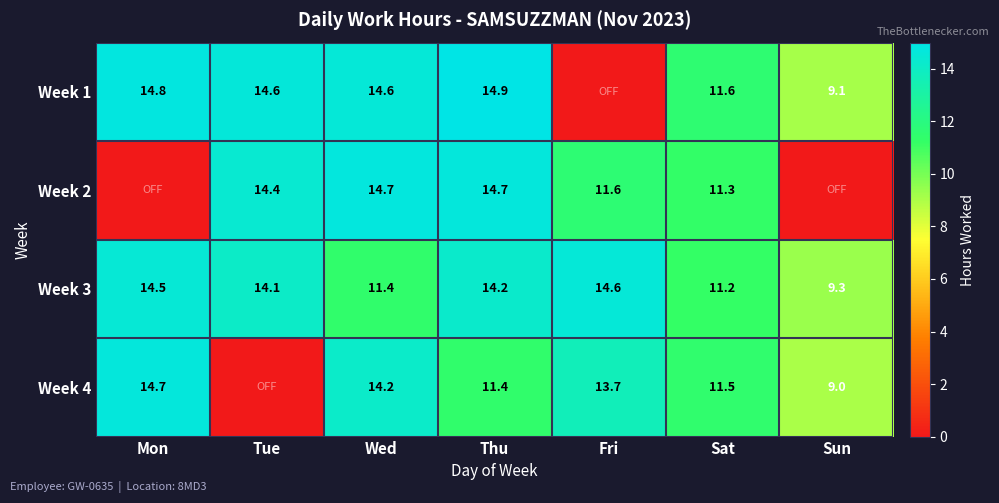

What is the difference between the second highest and minimum values in the Week 3 series?

5.2